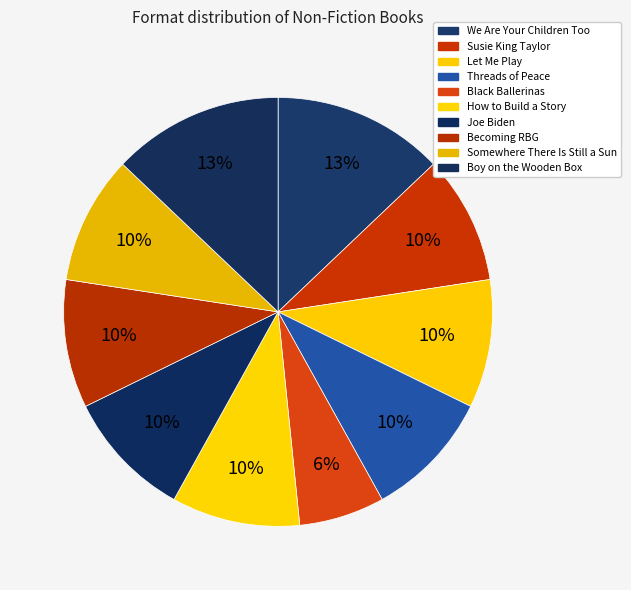

How many segments does this pie chart have?

10